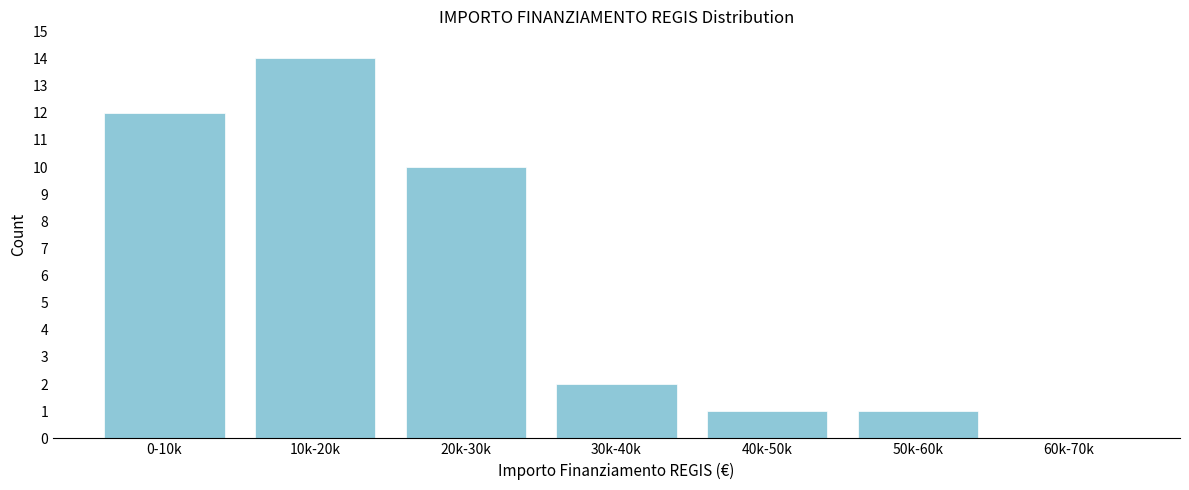

Reading left to right, extract all data points from this chart.

0-10k=12	10k-20k=14	20k-30k=10	30k-40k=2	40k-50k=1	50k-60k=1	60k-70k=0